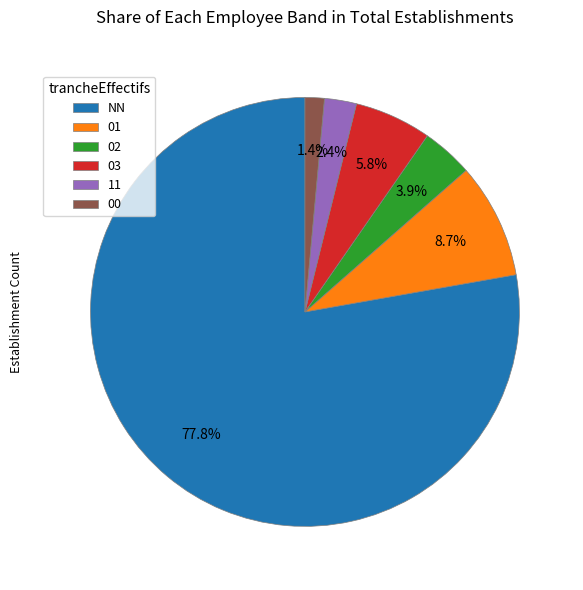

Combined, what portion of the pie is 01 and 03?

14.5%